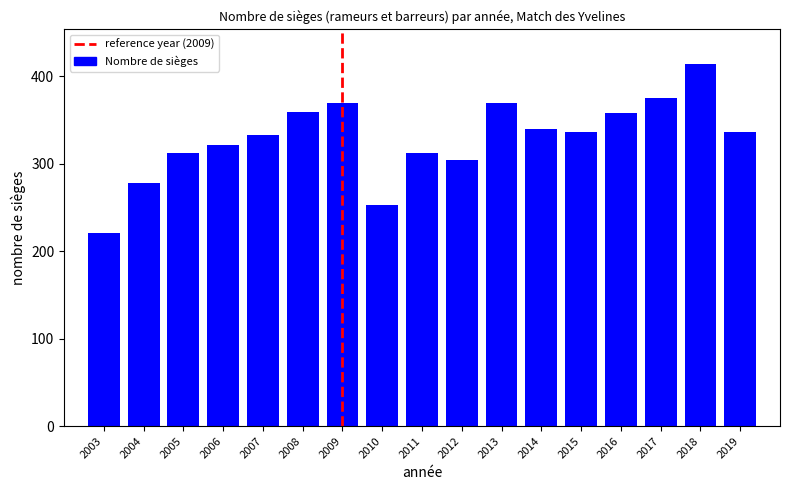

At which label does the data first exceed 336?

2008